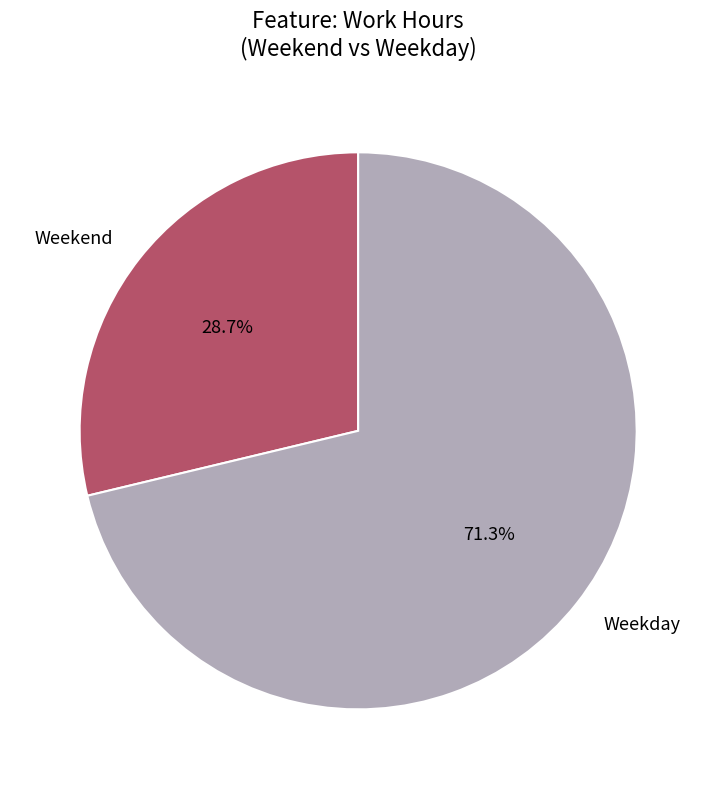

What is the smallest slice in the pie chart?

Weekend